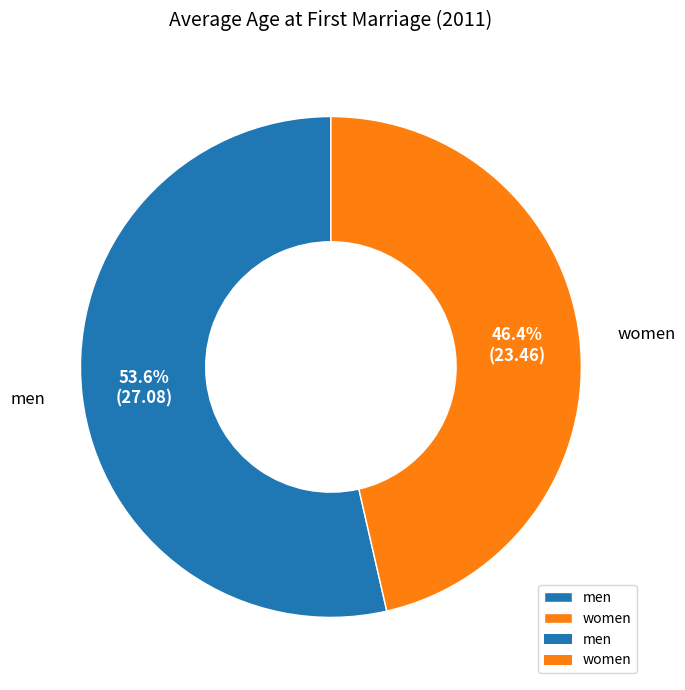

The men slice represents 54% of the pie. True or false?

True